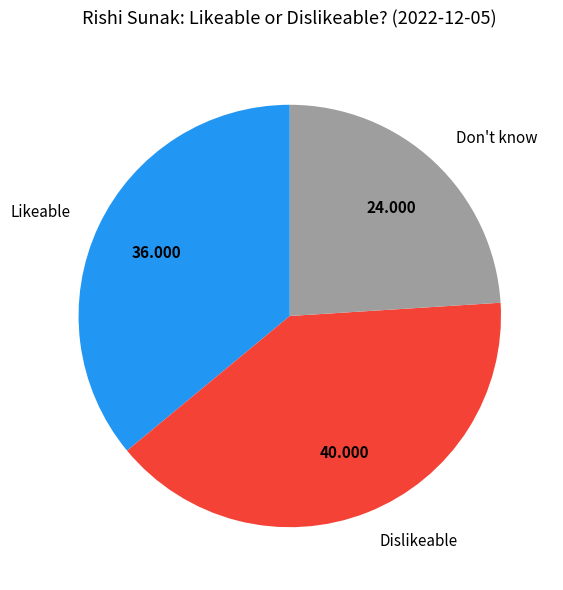

Do Dislikeable and Likeable together represent more than half of the pie?

Yes